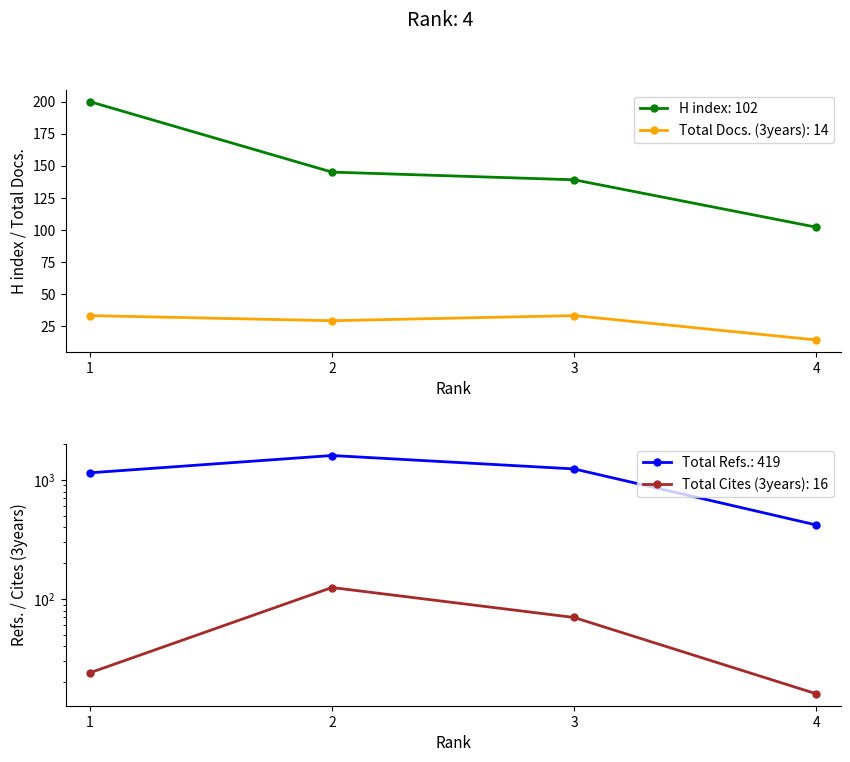

Rank the categories by Total Cites (3years) value from lowest to highest.

4, 1, 3, 2